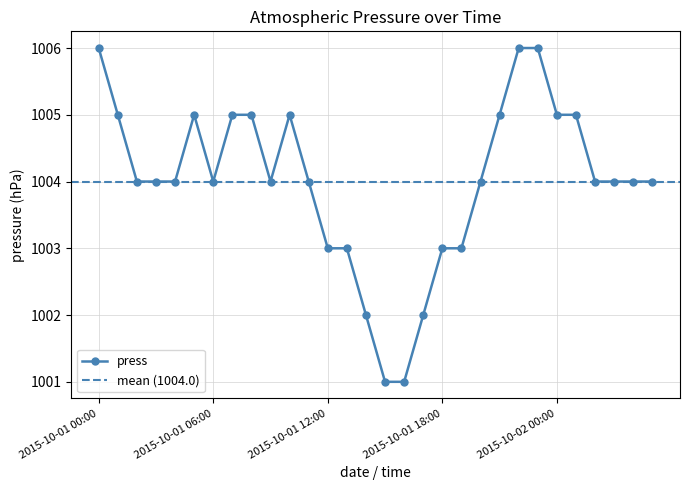

What is the average value?

1004